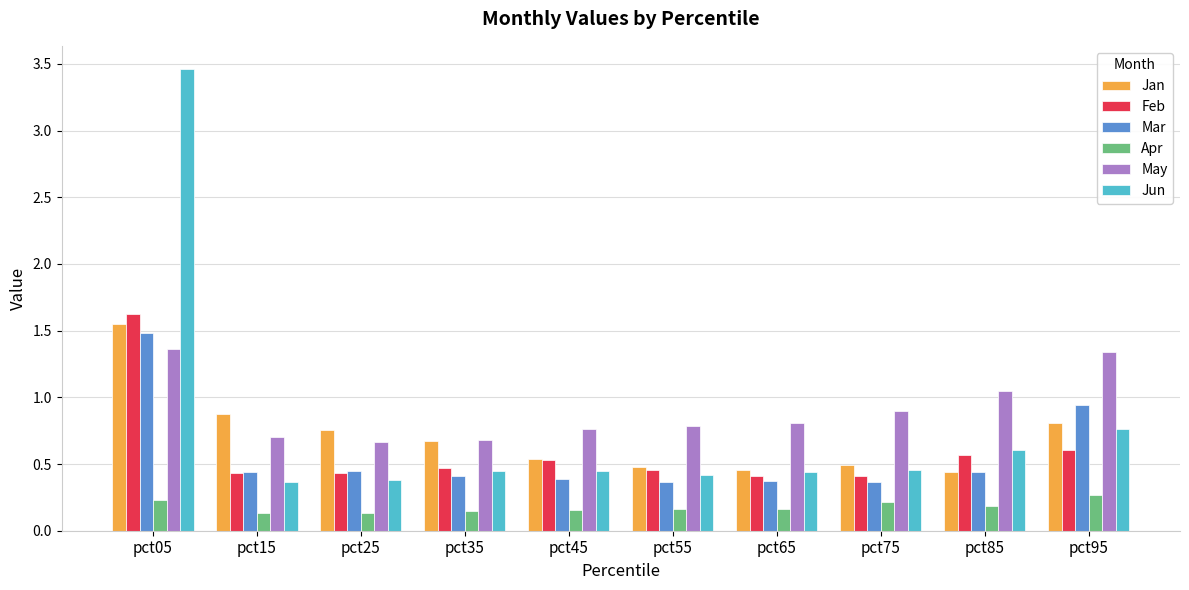

Is the value of Feb at pct75 greater than the value of Mar at pct55?

Yes